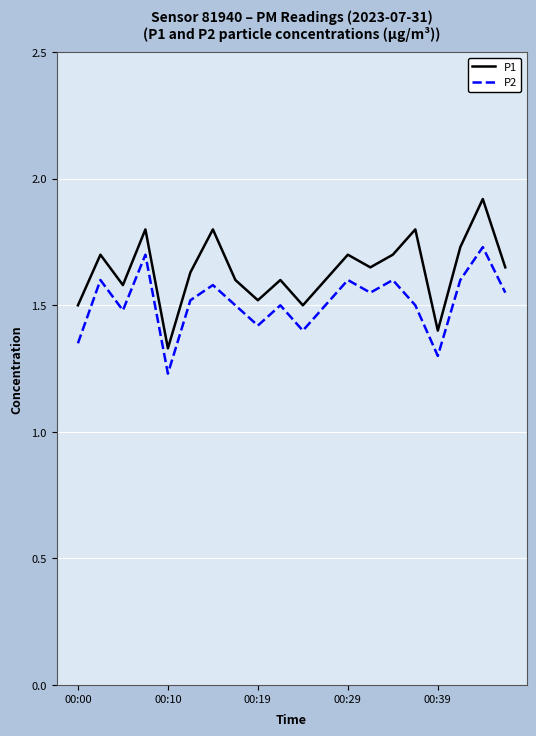

List the series in order of their peak value, highest first.

P1, P2